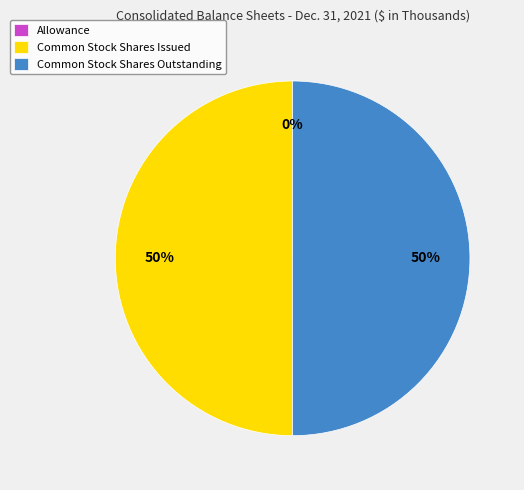

The Common Stock Shares Outstanding slice represents 50% of the pie. True or false?

True